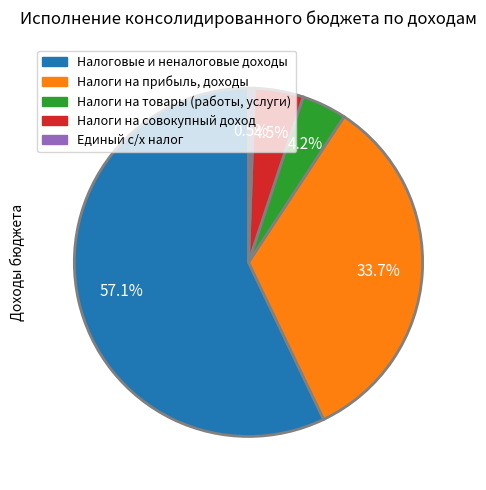

Which slice is the smallest?

Единый с/х налог